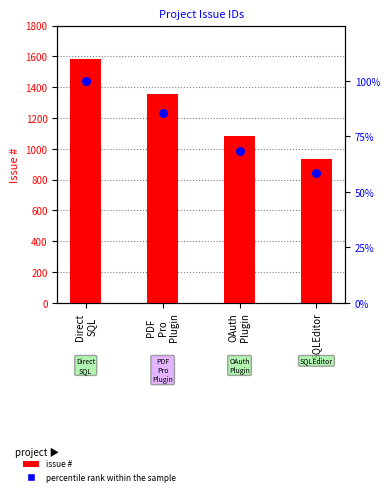

Which series contains the lowest Y value?

percentile rank within the sample